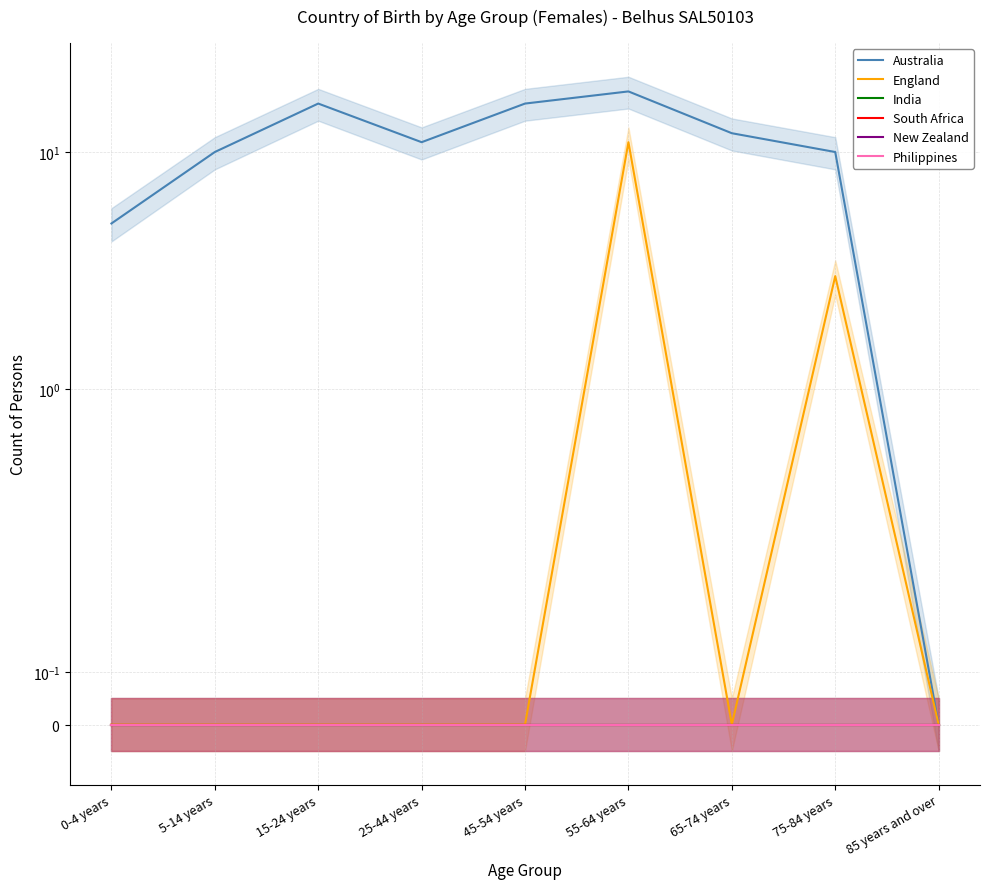

Which series changed the most between 0-4 years and 45-54 years?

Australia